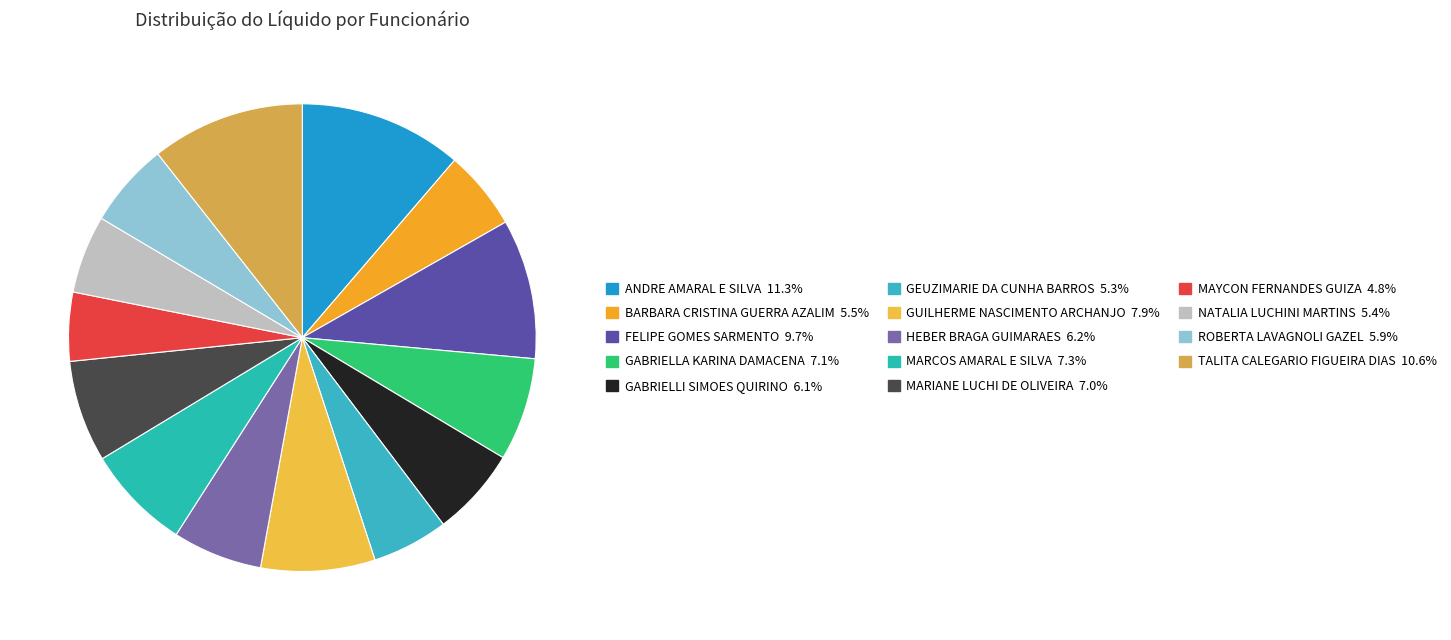

What percentage is NOT represented by MARCOS AMARAL E SILVA?

92.7%